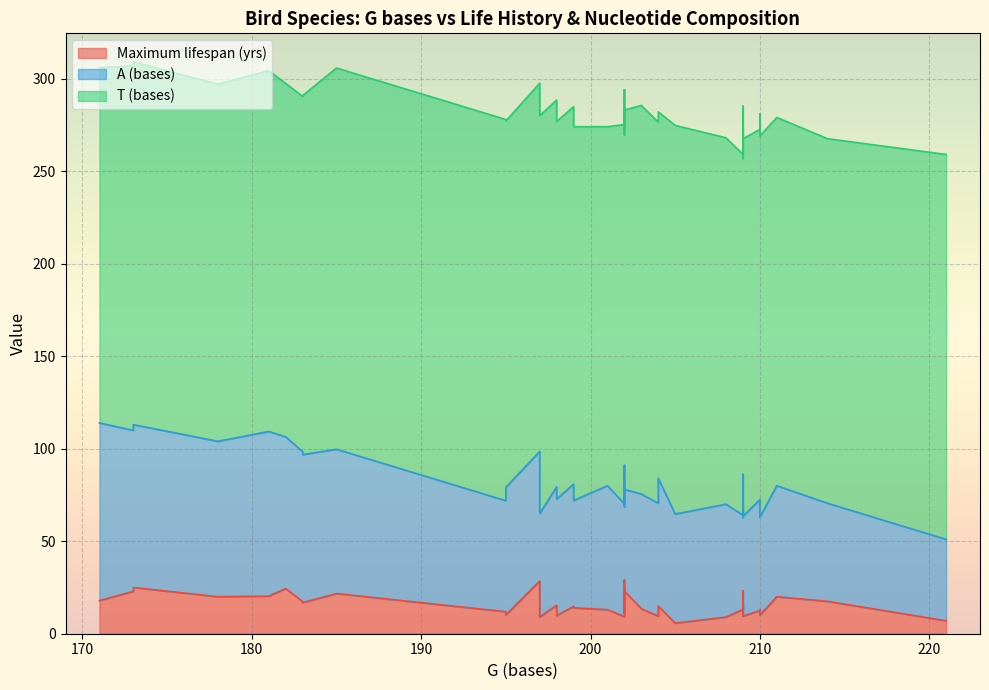

Rank the series at Hemignathus munroi from highest to lowest value.

T (bases), A (bases), Maximum lifespan (yrs)